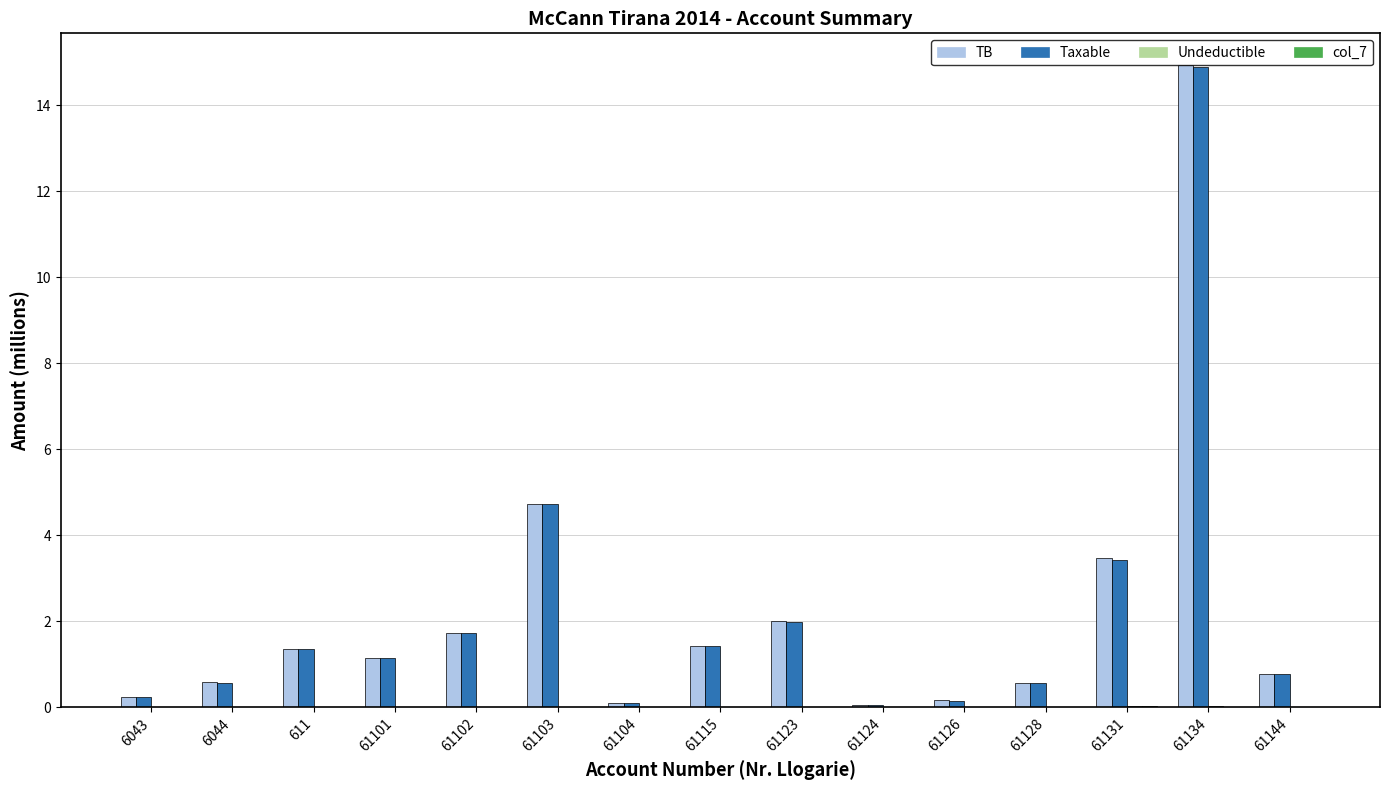

What is the total value across all series at 61101?

2.3